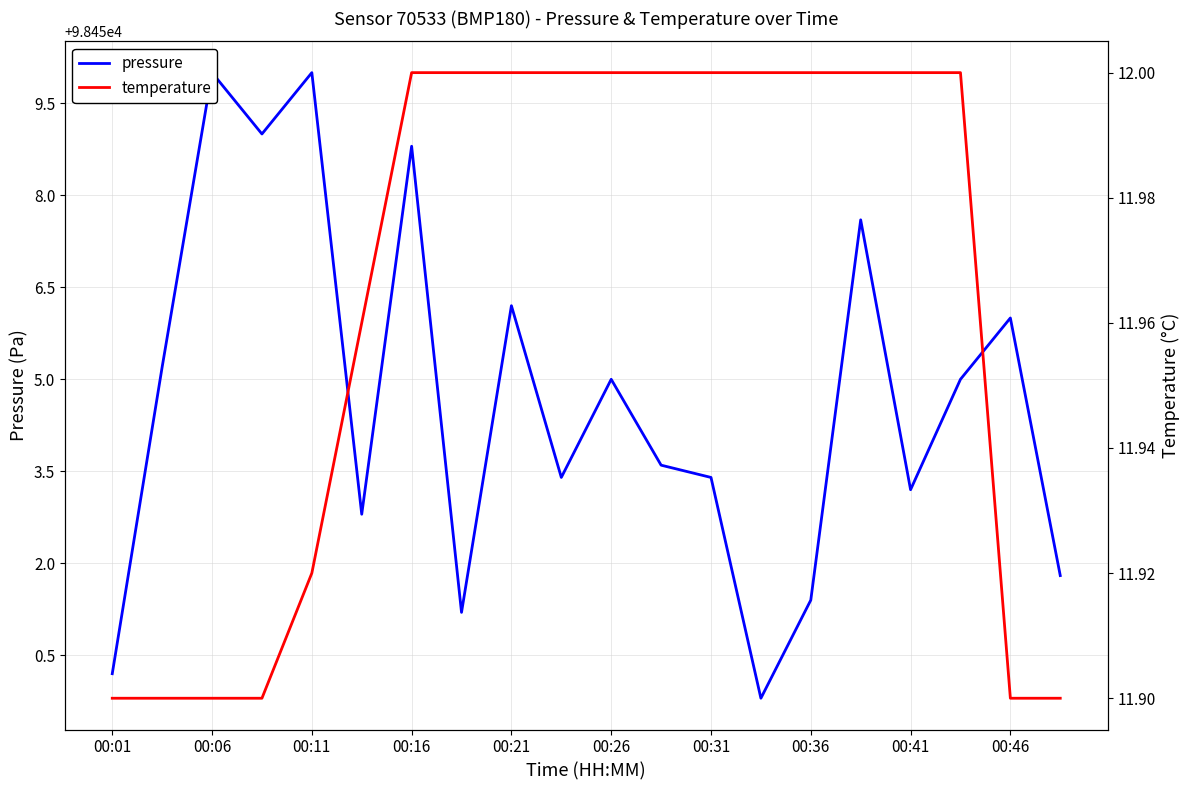

How many lines are shown in the chart?

2